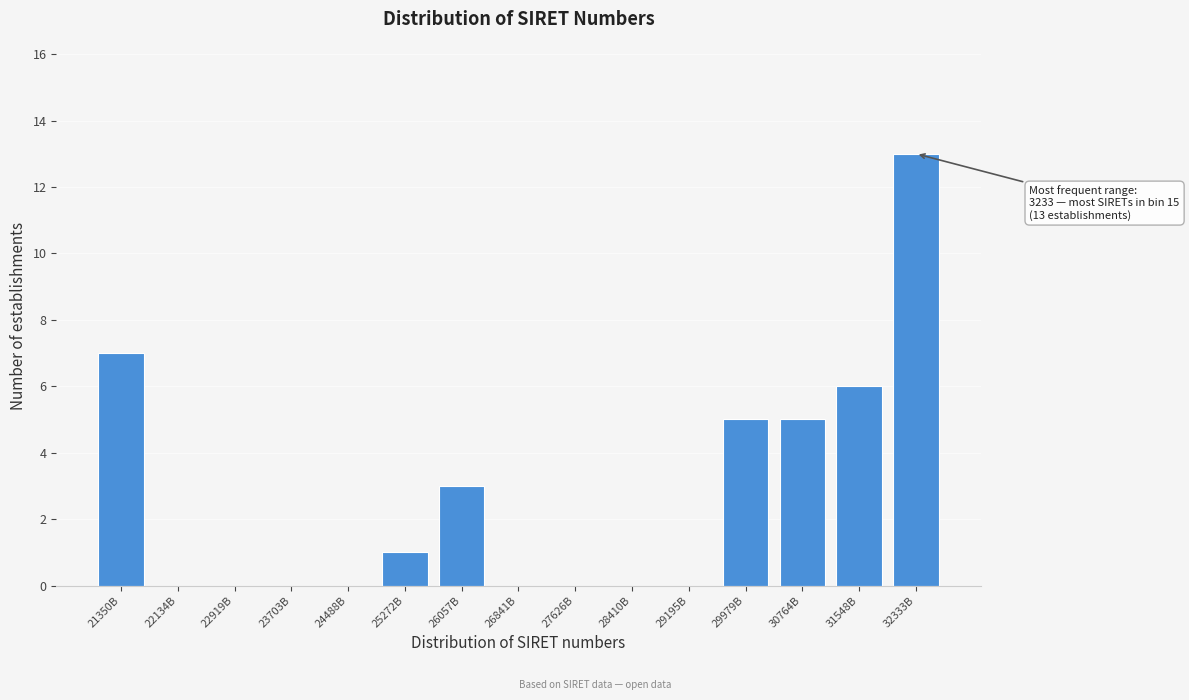

Reading left to right, what are all the values shown in this chart?

21350B=7	22134B=0	22919B=0	23703B=0	24488B=0	25272B=1	26057B=3	26841B=0	27626B=0	28410B=0	29195B=0	29979B=5	30764B=5	31548B=6	32333B=13